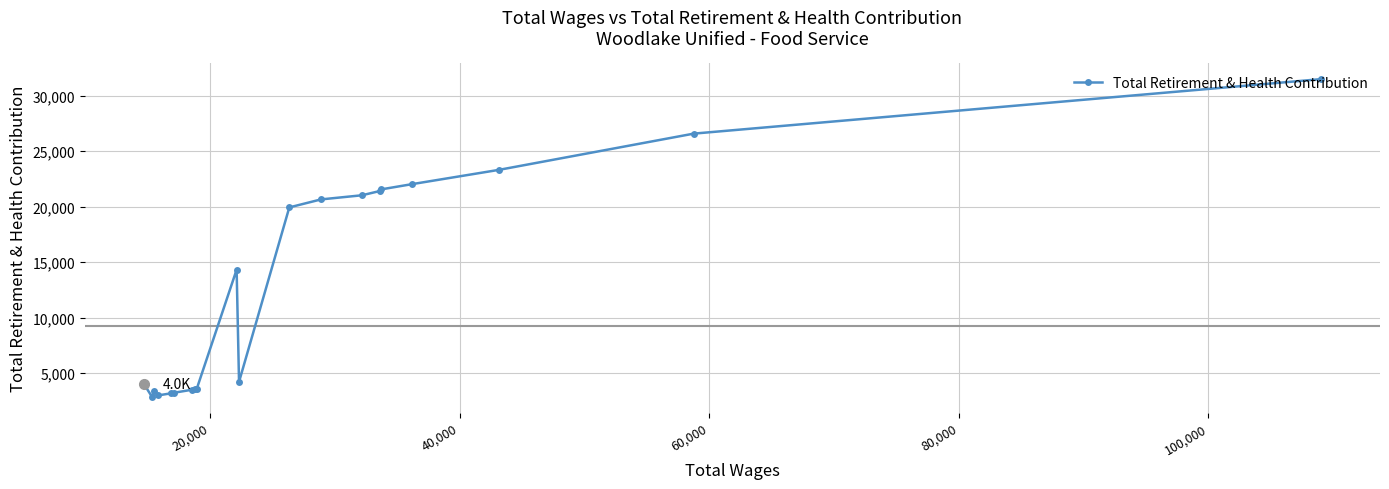

What is the difference between the second highest and second lowest values?

23605